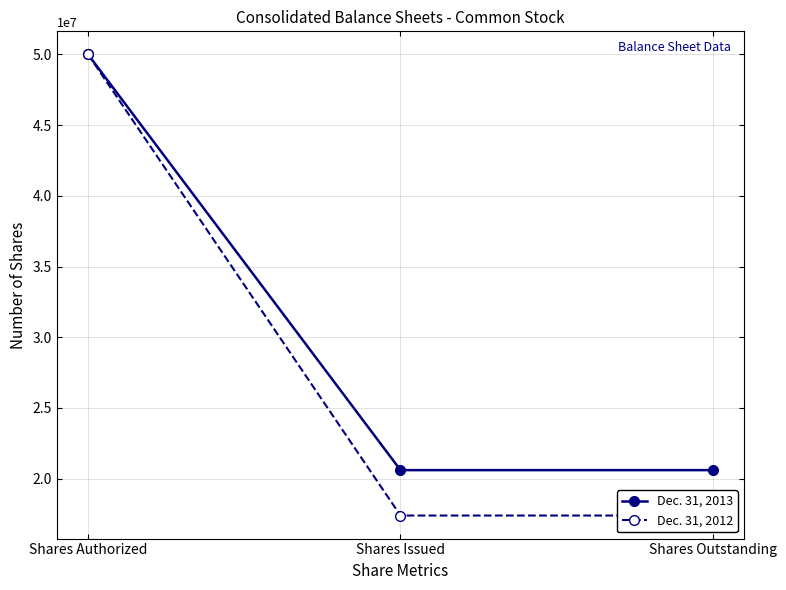

Reading right to left, extract all data points from this chart.

Dec. 31, 2013: 20605493	20605493	50000000
Dec. 31, 2012: 17396179	17396179	50000000